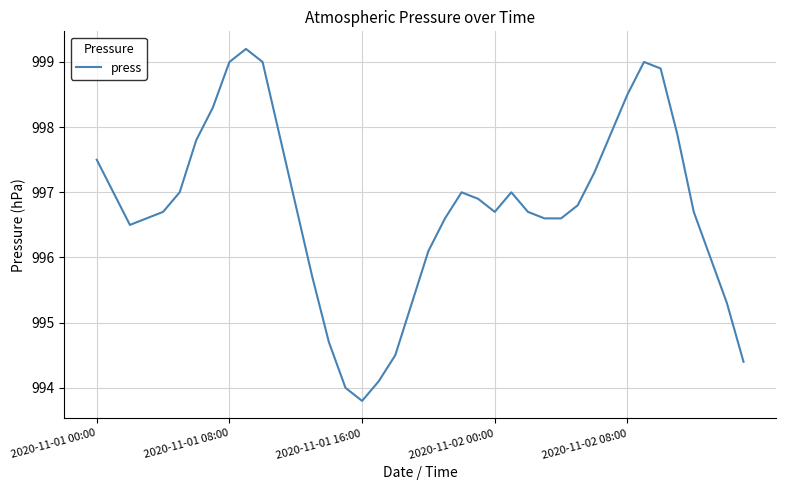

What is the difference between the maximum and minimum values?

5.4